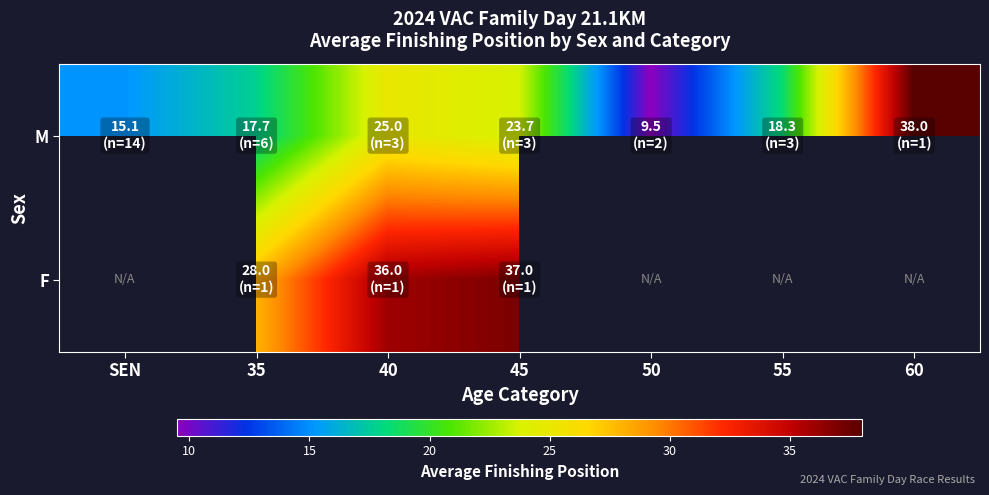

What is the sum of all M values?

147.3